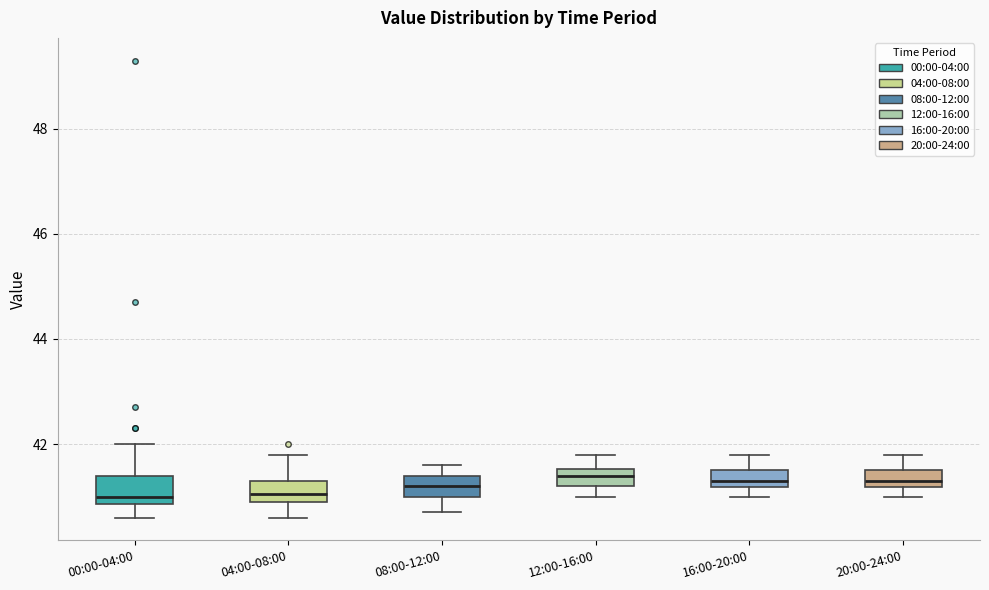

Reading left to right, transcribe this box plot: for each box, give where its median line is, the range the box spans, and where its two whiskers end, as read against the y-axis. The values are not printed on the chart, so give them approximately, as read against the axis.

00:00-04:00: median 41.0, box 40.8 to 41.4, whiskers 40.6 to 42.0
04:00-08:00: median 41.0 (inside the box), box 41.0 to 41.4, whiskers 40.6 to 41.8
08:00-12:00: median 41.2, box 41.0 to 41.4, whiskers 40.8 to 41.6
12:00-16:00: median 41.4, box 41.2 to 41.6, whiskers 41.0 to 41.8
16:00-20:00: median 41.4, box 41.2 to 41.6, whiskers 41.0 to 41.8
20:00-24:00: median 41.4, box 41.2 to 41.6, whiskers 41.0 to 41.8